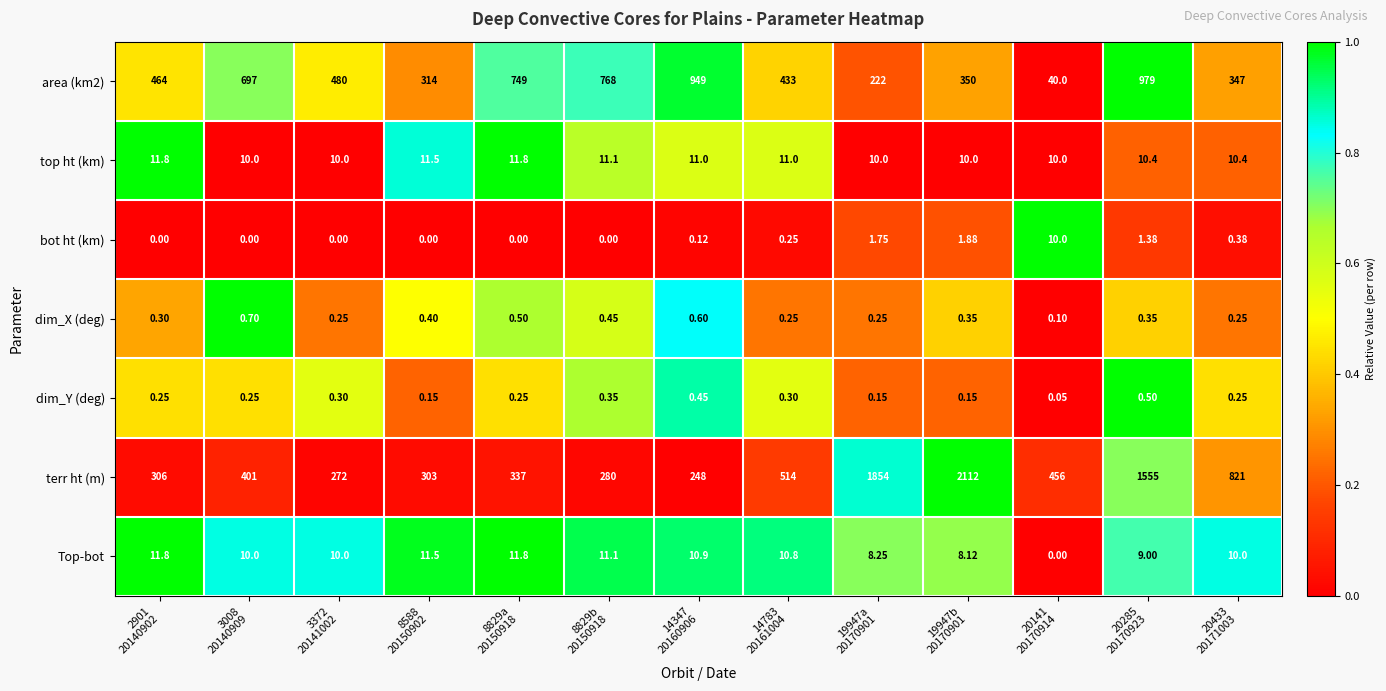

Which series has the largest total across all categories?

terr ht (m)